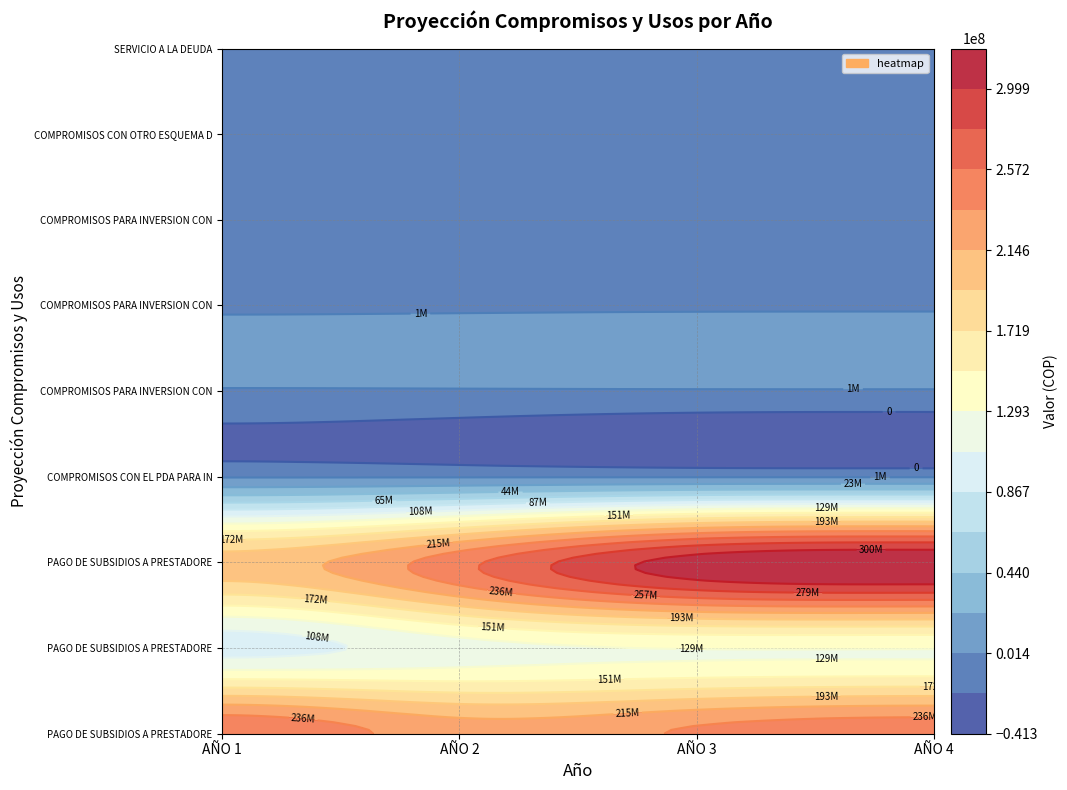

Count the number of data series in this chart.

9